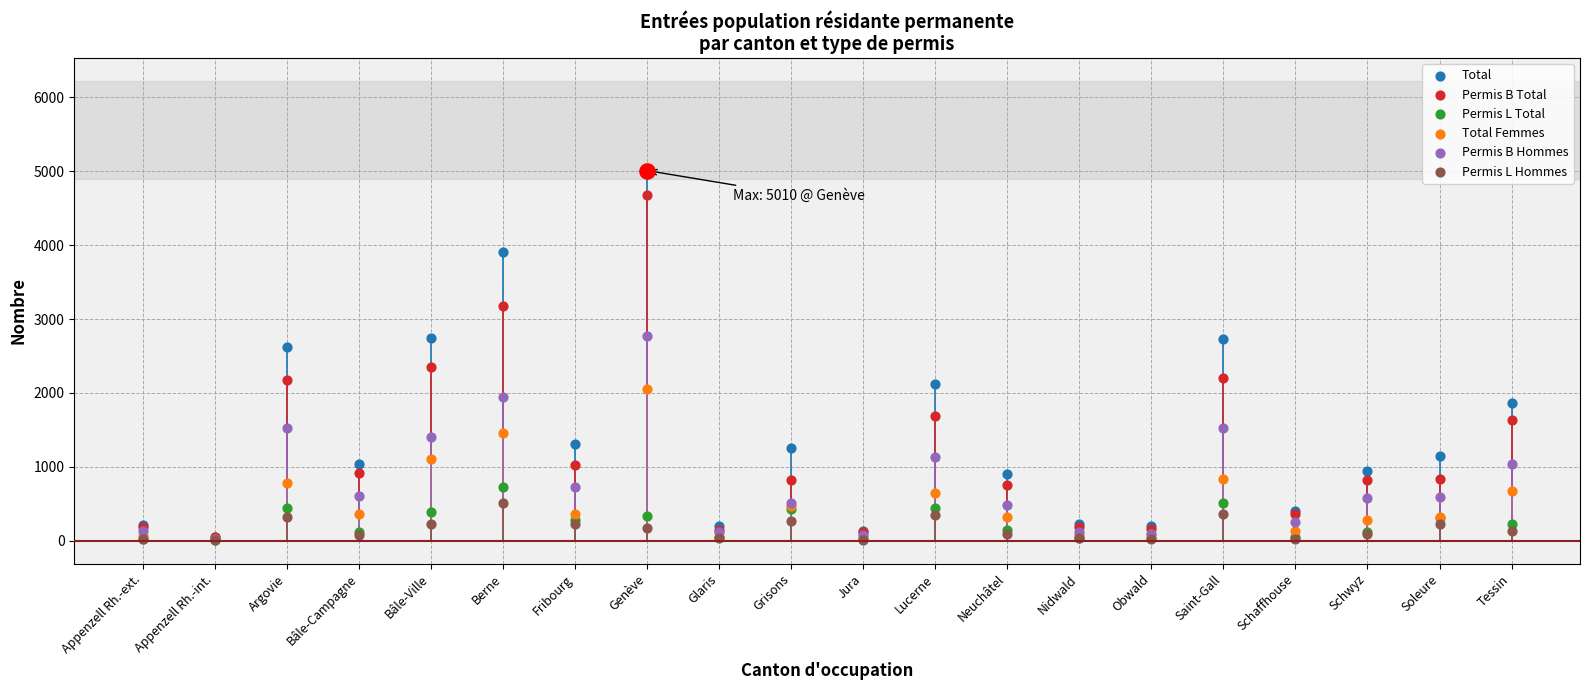

At which category is the sum across all series the highest?

Genève